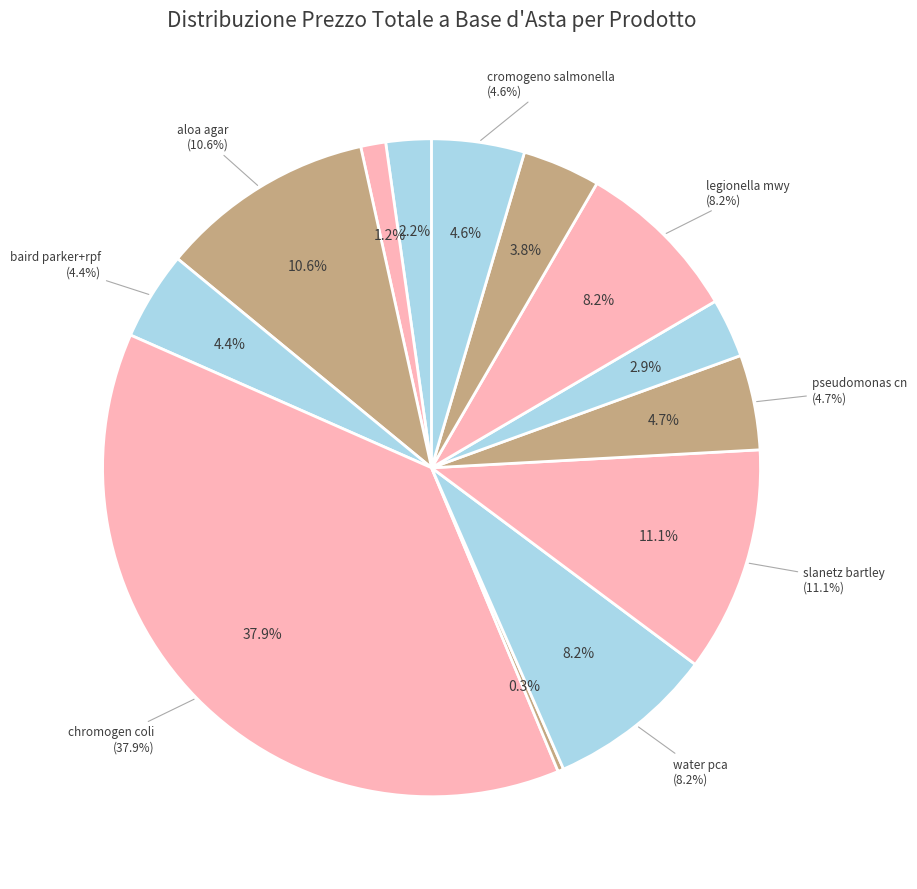

What is the ratio of the value at water pca pronto all'uso to the value at bile aesculin azide agar?

2.8